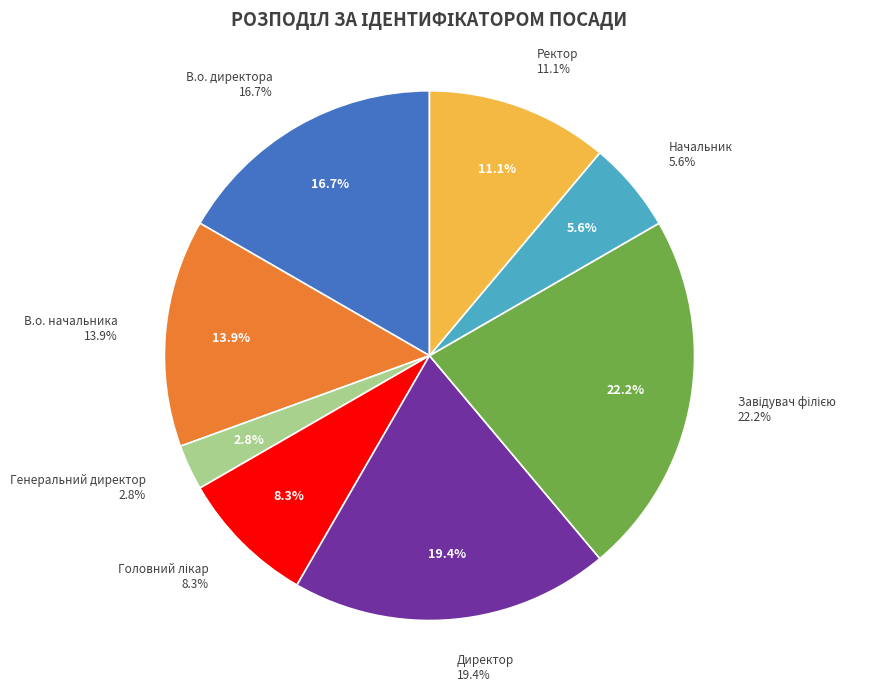

To the nearest percent, what is the difference between the largest and smallest slice percentages?

19%